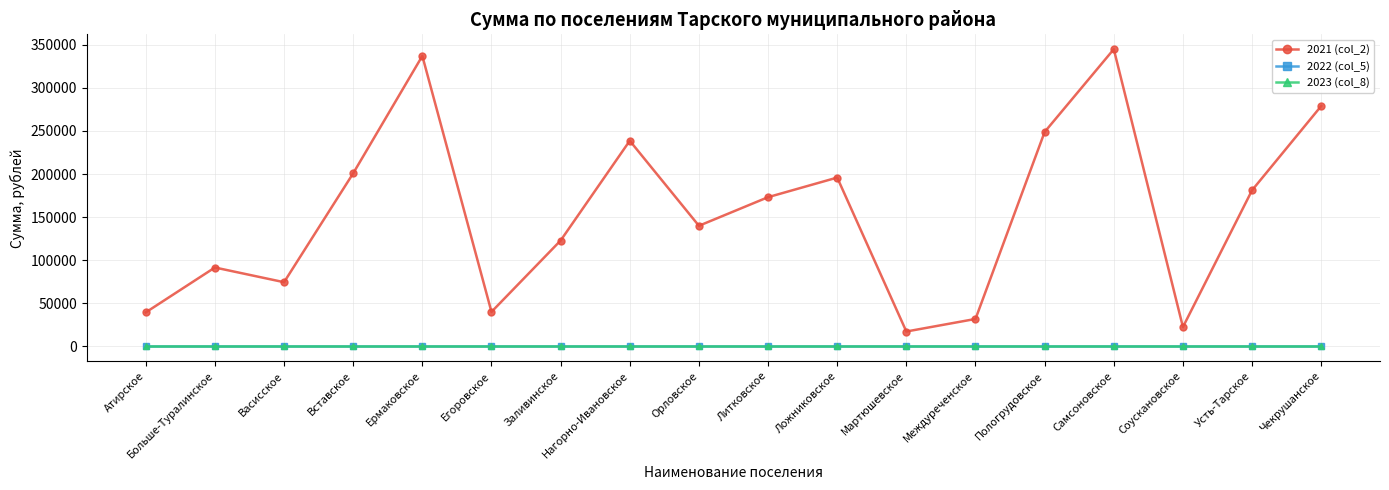

Which category has the highest value across all series?

Самсоновское